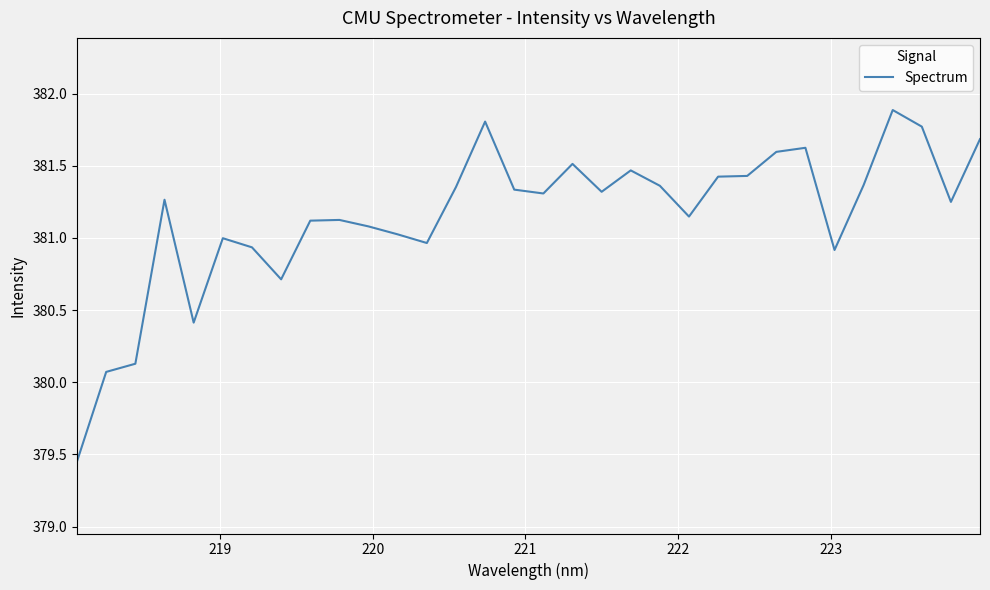

What is the greatest value displayed?

381.9